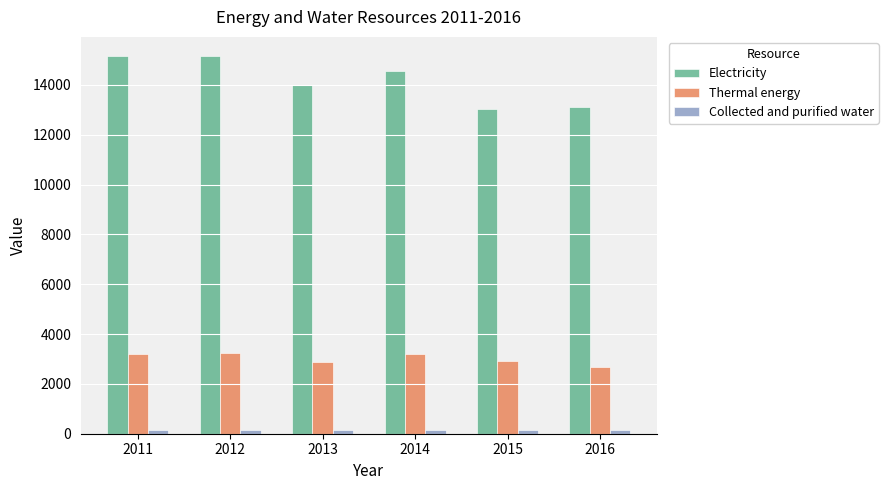

How many data points in Electricity are above 14571?

3